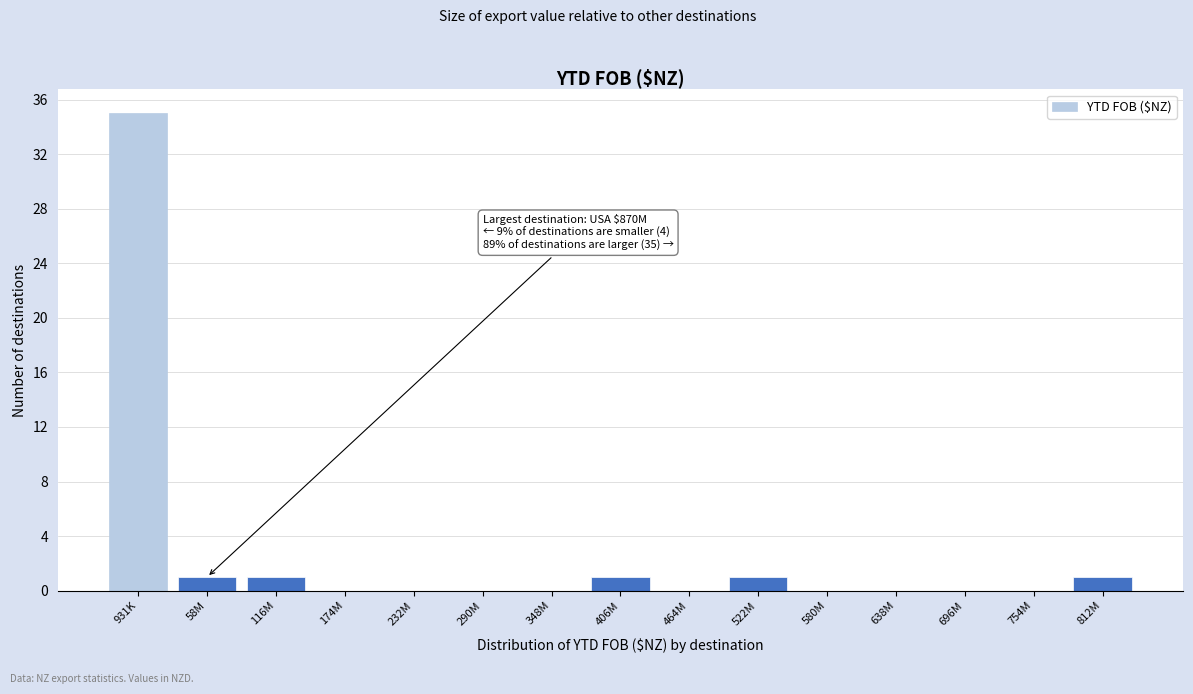

Reading right to left, extract all data points from this chart.

812M=1	754M=0	696M=0	638M=0	580M=0	522M=1	464M=0	406M=1	348M=0	290M=0	232M=0	174M=0	116M=1	58M=1	931K=35